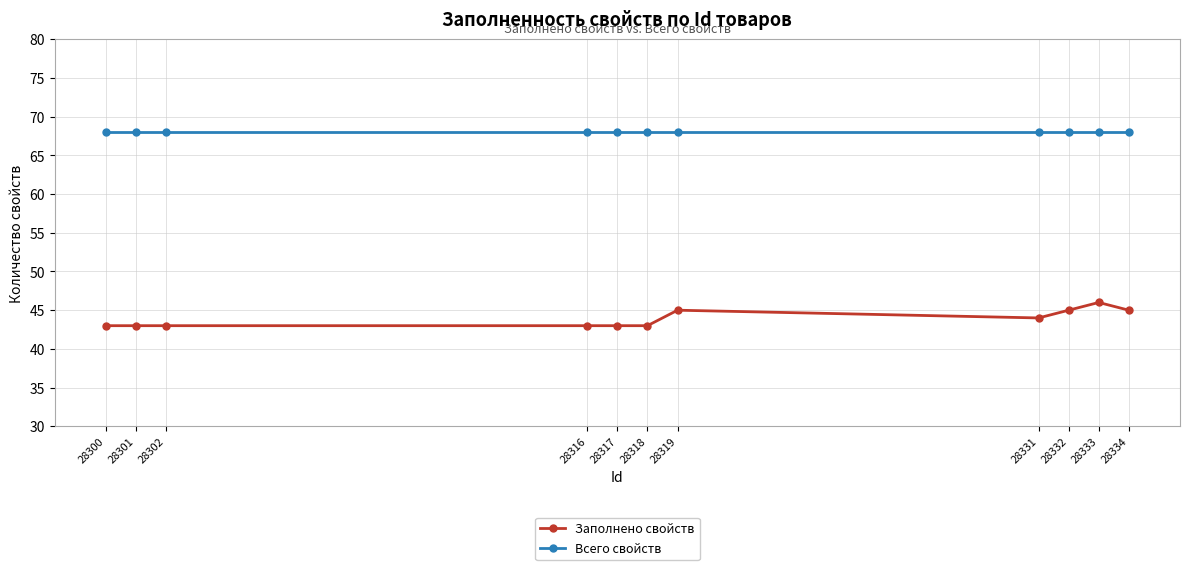

Reading left to right, what are all the values shown in this chart?

Заполнено свойств: 28300=43	28301=43	28302=43	28316=43	28317=43	28318=43	28319=45	28331=44	28332=45	28333=46	28334=45
Всего свойств: 28300=68	28301=68	28302=68	28316=68	28317=68	28318=68	28319=68	28331=68	28332=68	28333=68	28334=68